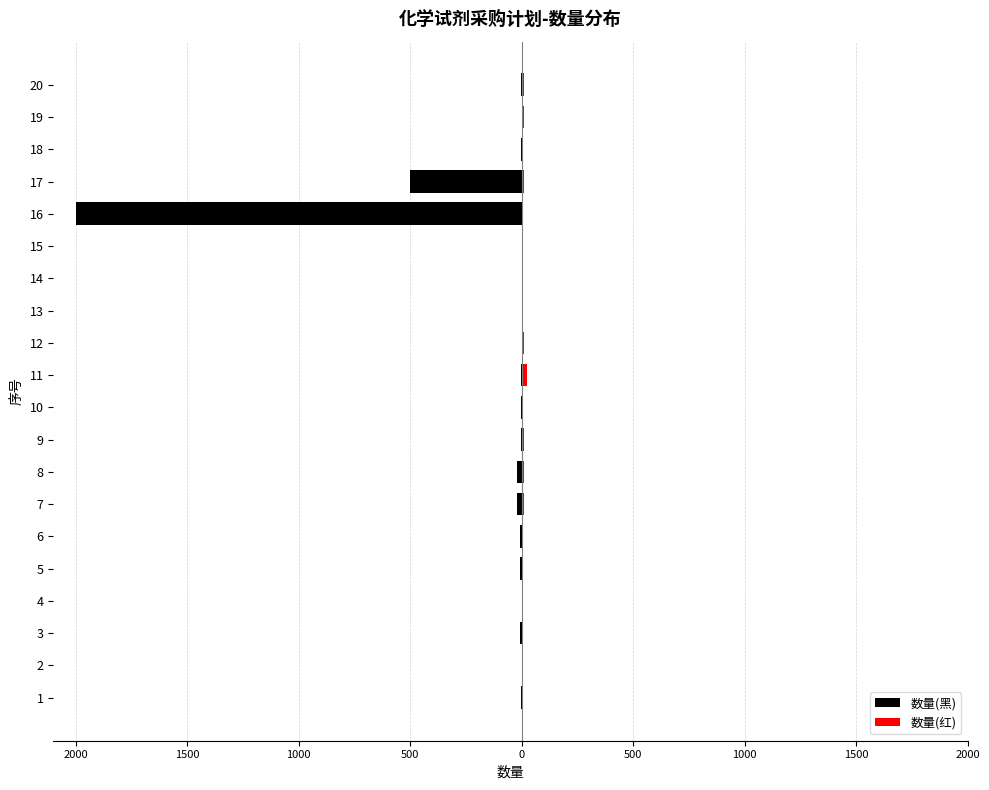

What is the difference between the second highest and minimum values in the 数量(红) series?

9